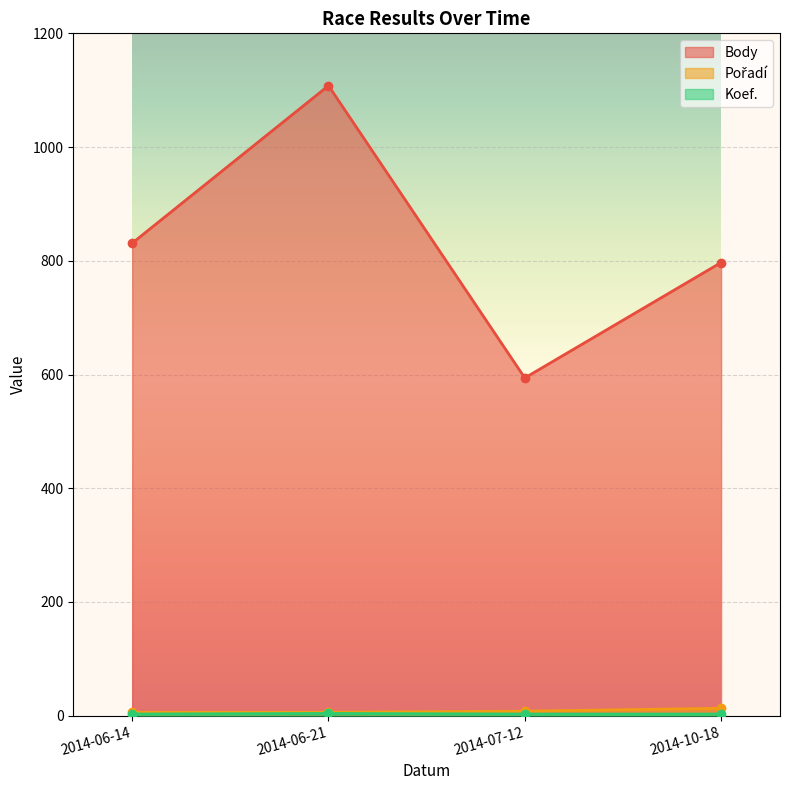

True or false: Pořadí and Koef. intersect in this chart.

False